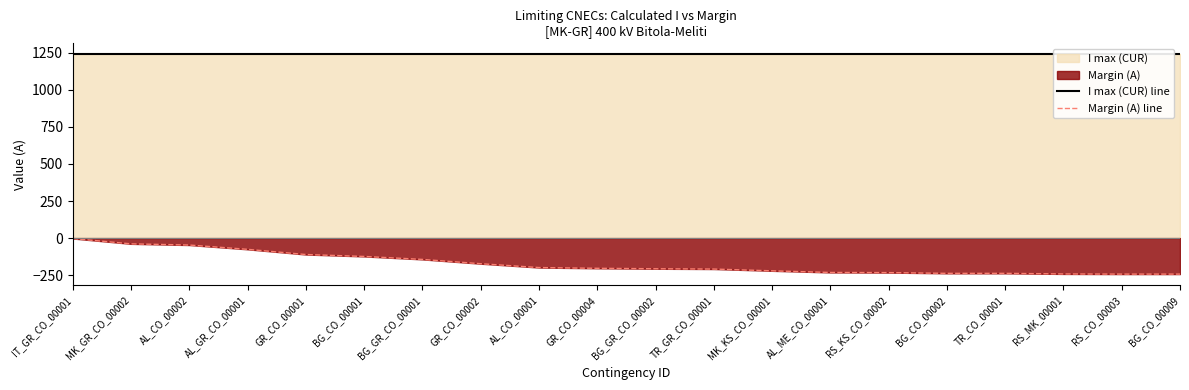

True or false: I max (CUR) line and Margin (A) line intersect in this chart.

False